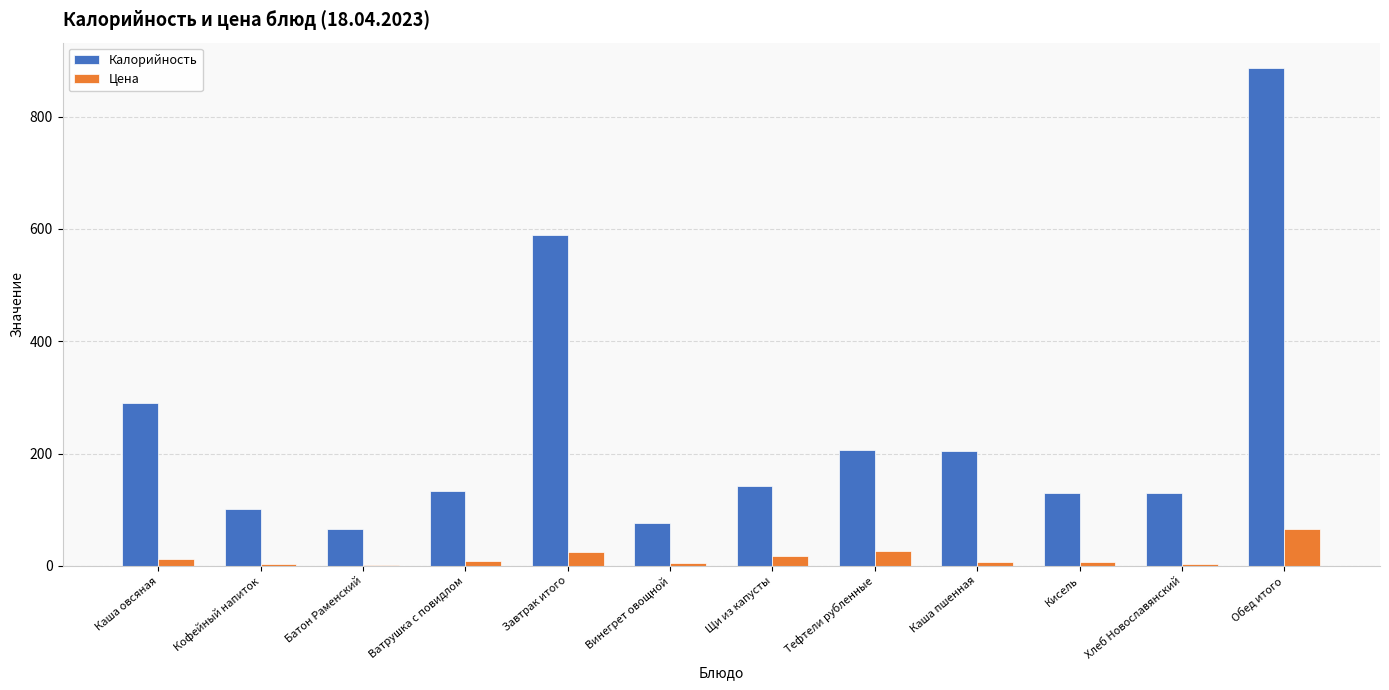

The value of Цена at Обед итого is 65.0. True or false?

True